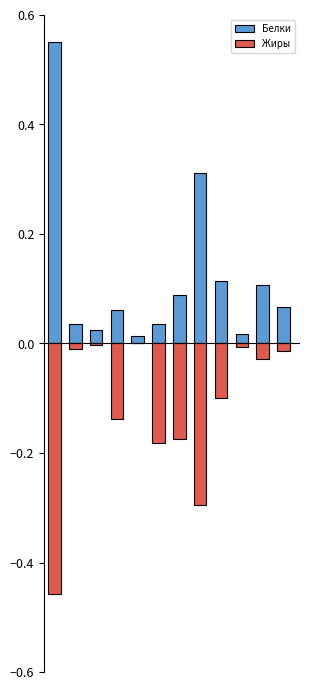

Which series has the largest range (max minus min)?

Белки